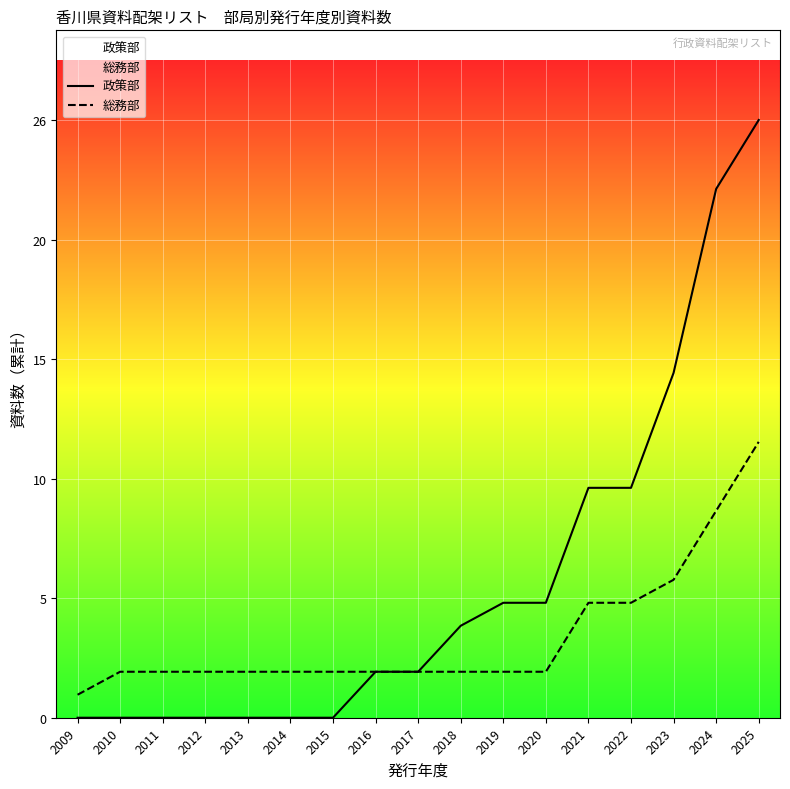

At how many categories does at least one series exceed 3?

8